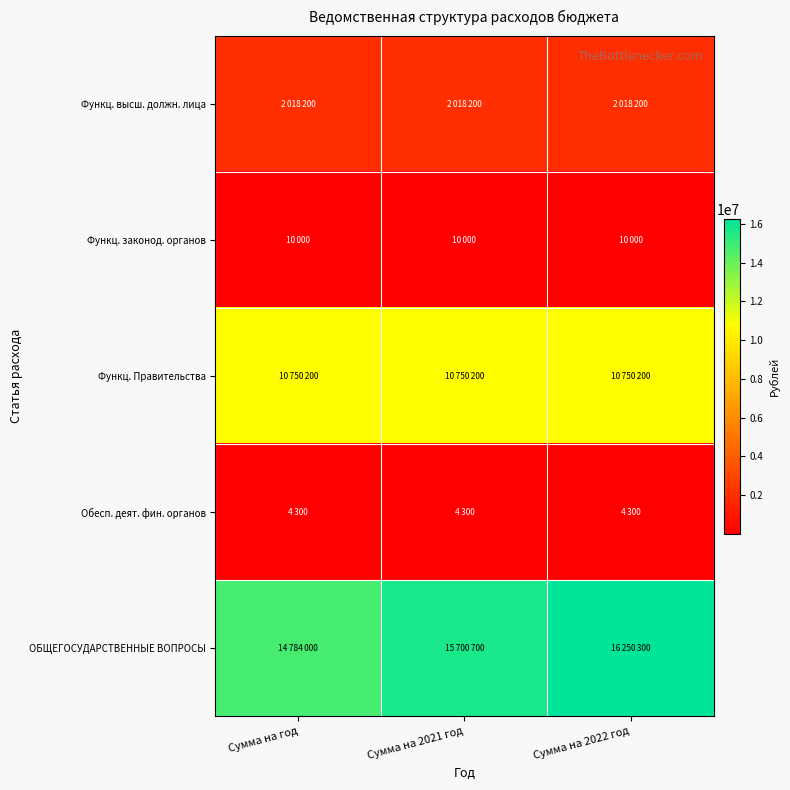

Between Сумма на год and Сумма на 2021 год, which series saw the biggest shift?

ОБЩЕГОСУДАРСТВЕННЫЕ ВОПРОСЫ